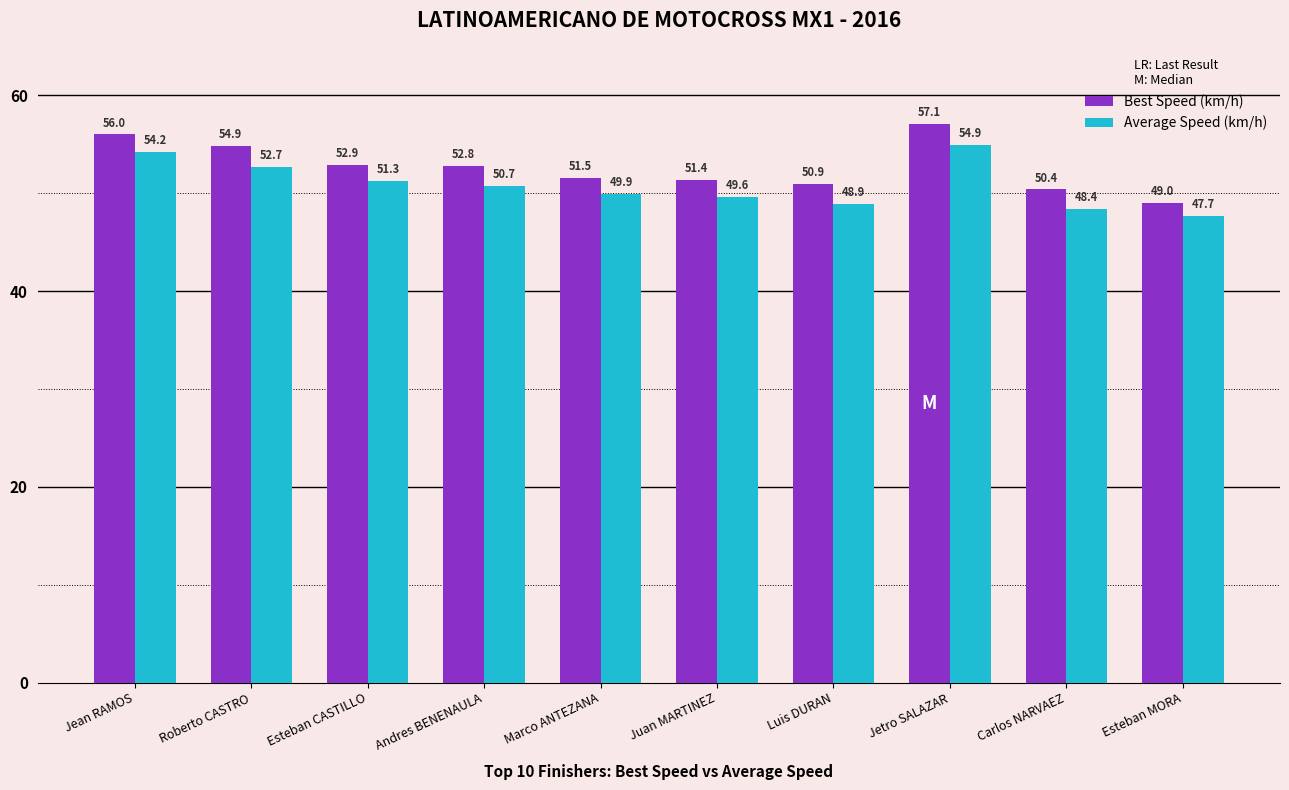

What is the label of the 4th bar from the left?

Andres BENENAULA